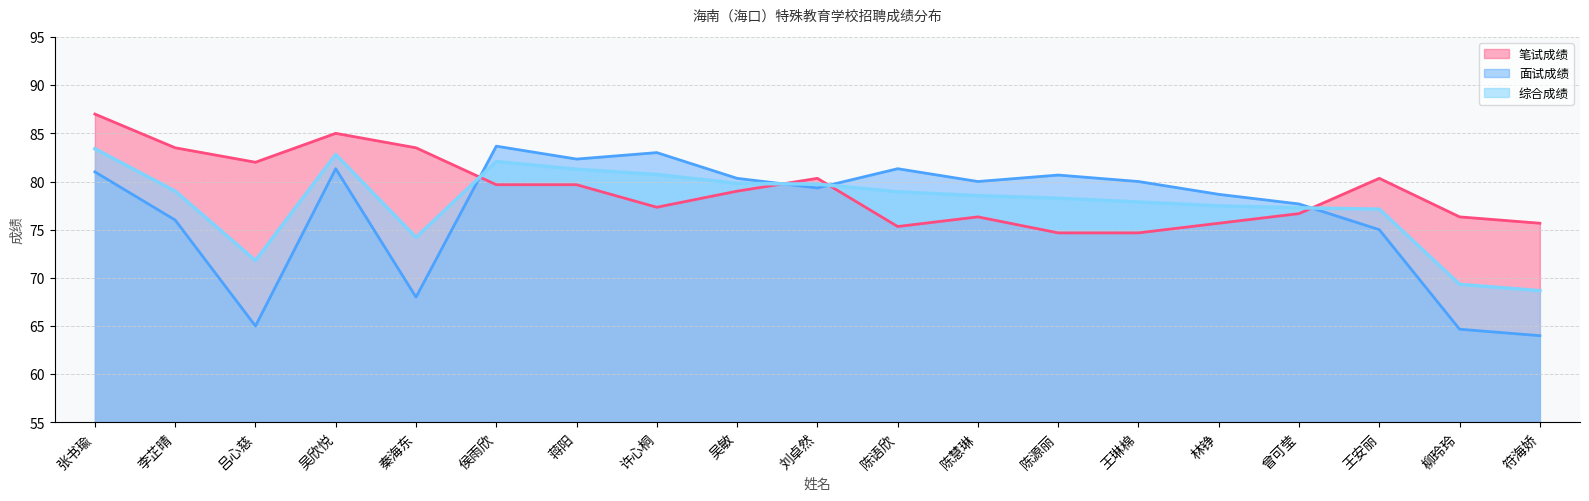

Does the chart have visible grid lines?

Yes